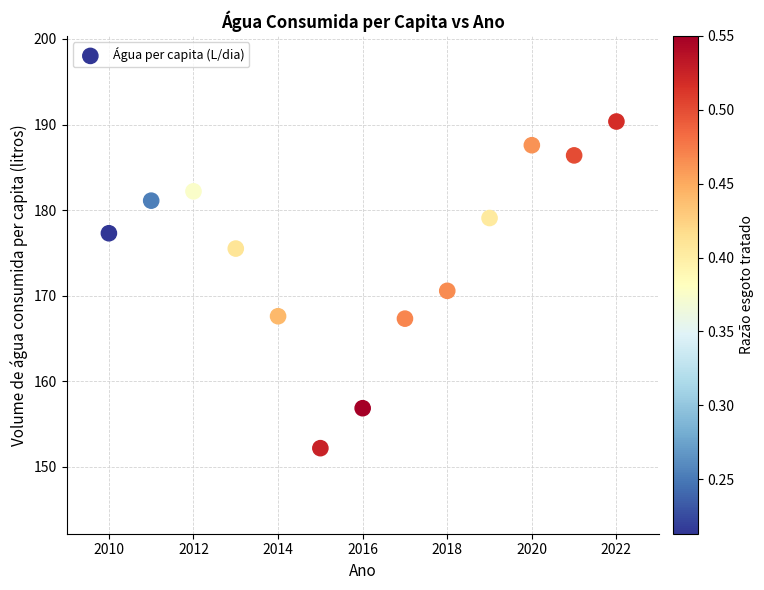

What is the range of X values (max minus min)?

12.0